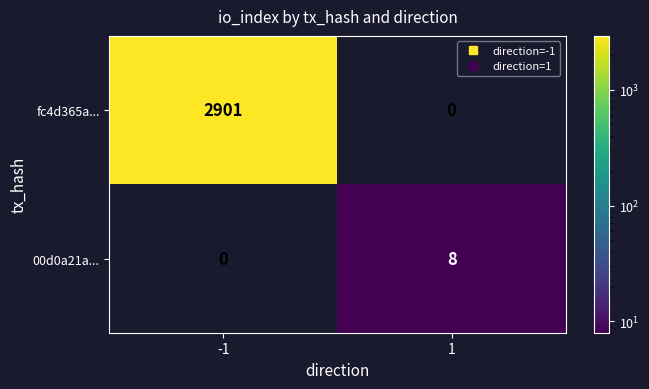

Rank the series by their average value, from highest to lowest.

fc4d365a..., 00d0a21a...